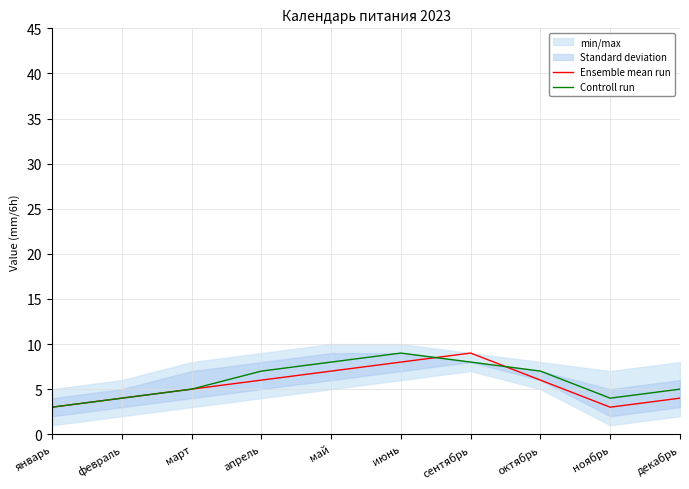

What is the average value of the Controll run series?

6